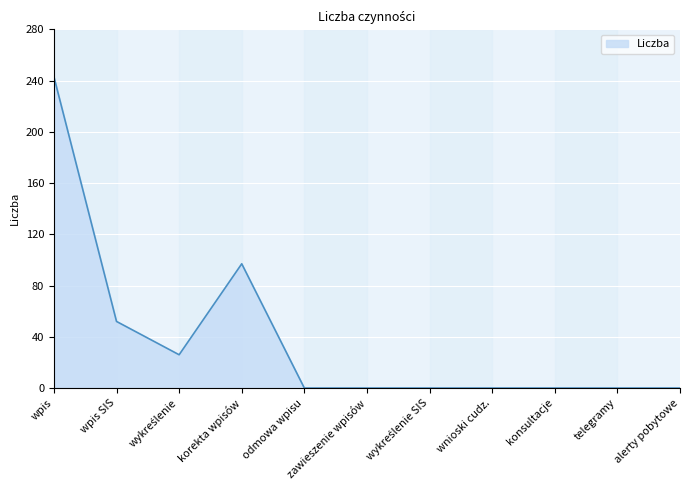

What is the sum of all values?

418